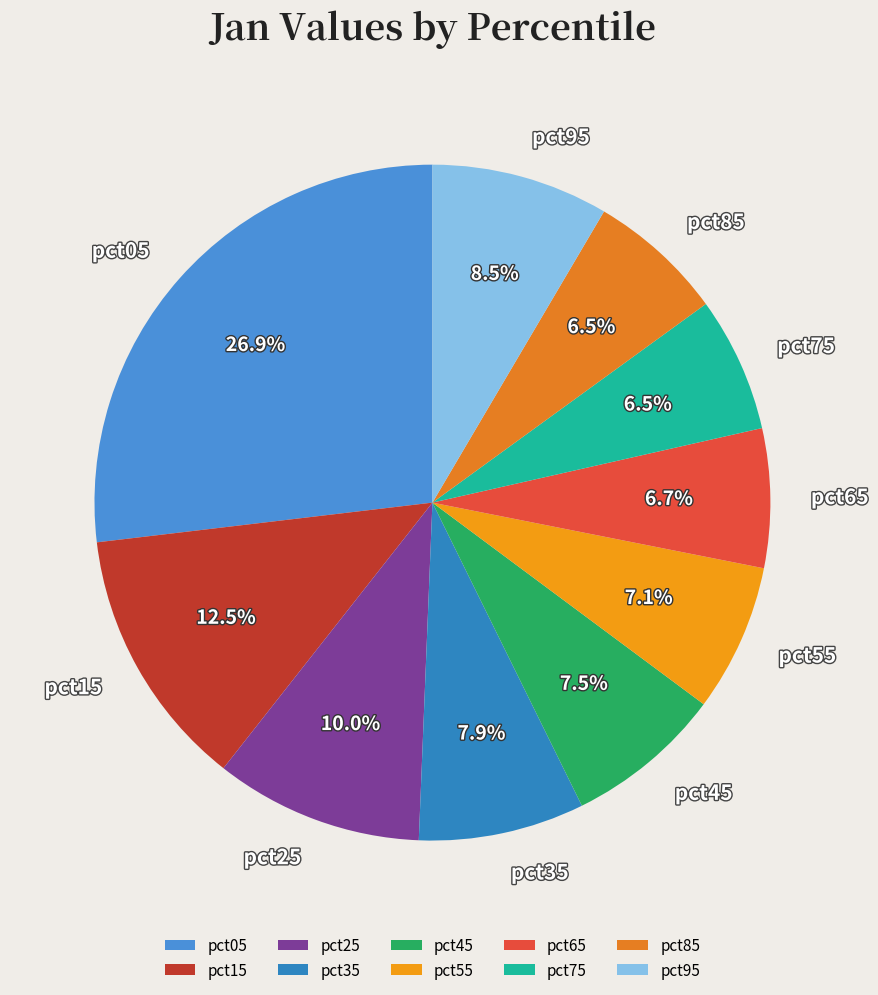

How many segments does this pie chart have?

10